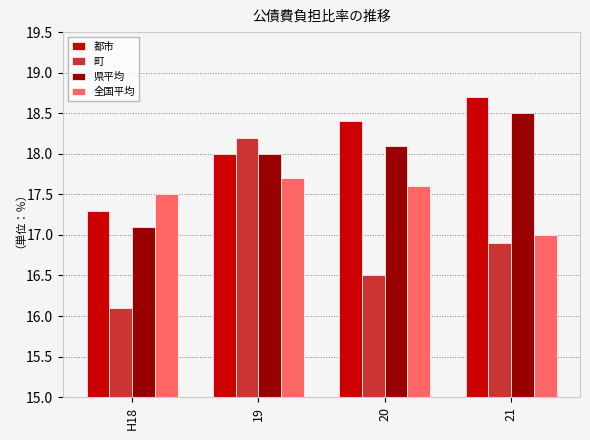

Is it true that 全国平均 equals 17.7 at 19?

True